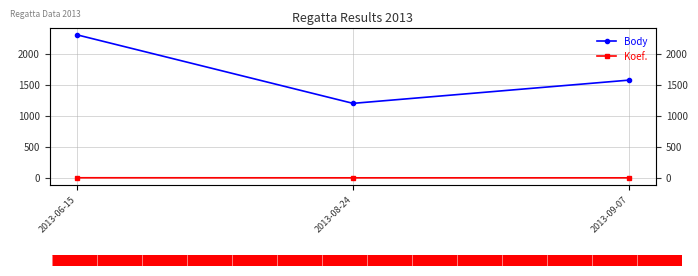

What are all the series names shown in the legend?

Body, Koef.